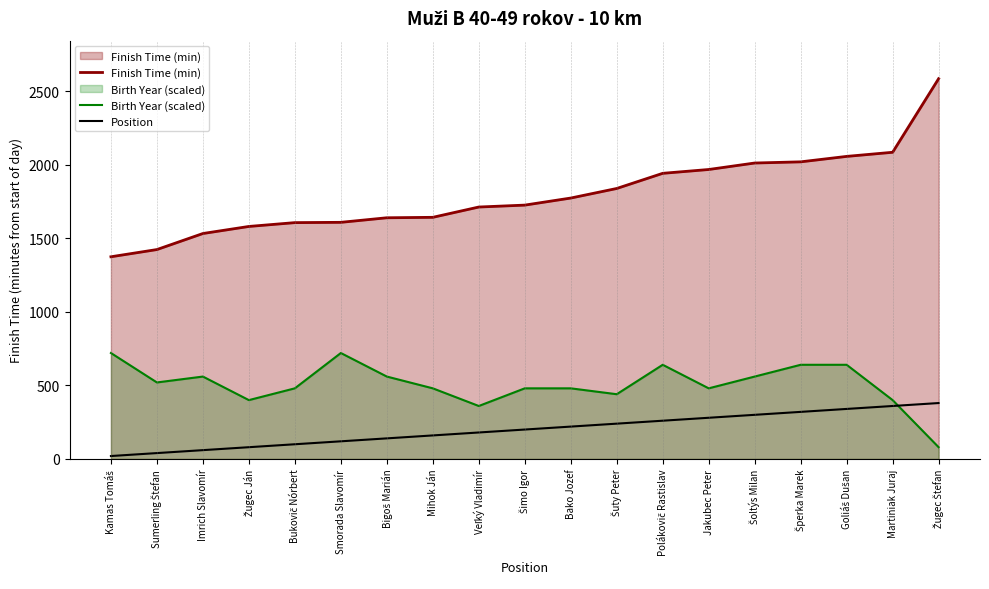

How many interior local peaks does the Birth Year (scaled) series have?

3